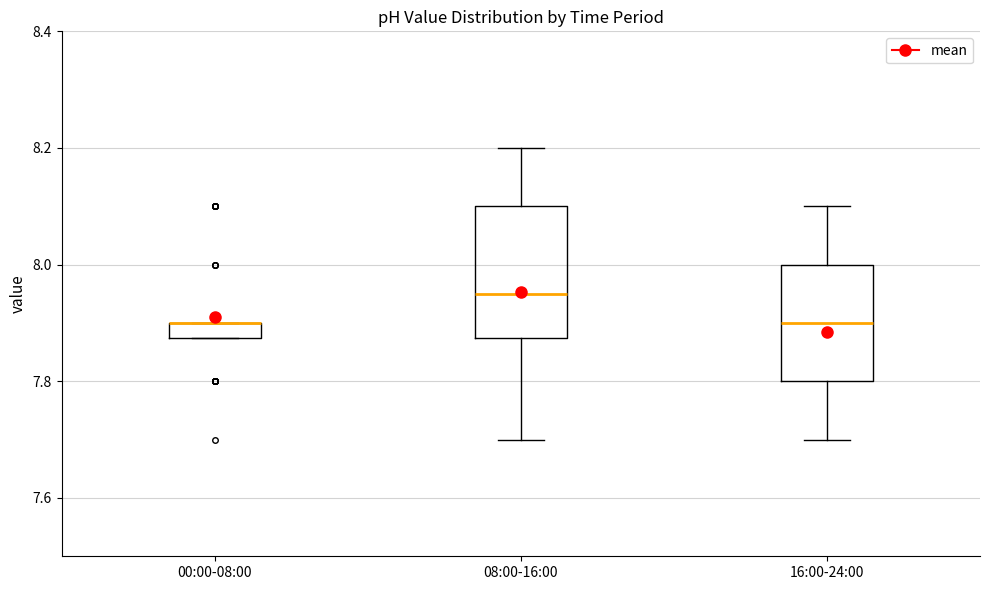

Which box is the tallest, from its lower edge to its upper edge?

08:00-16:00